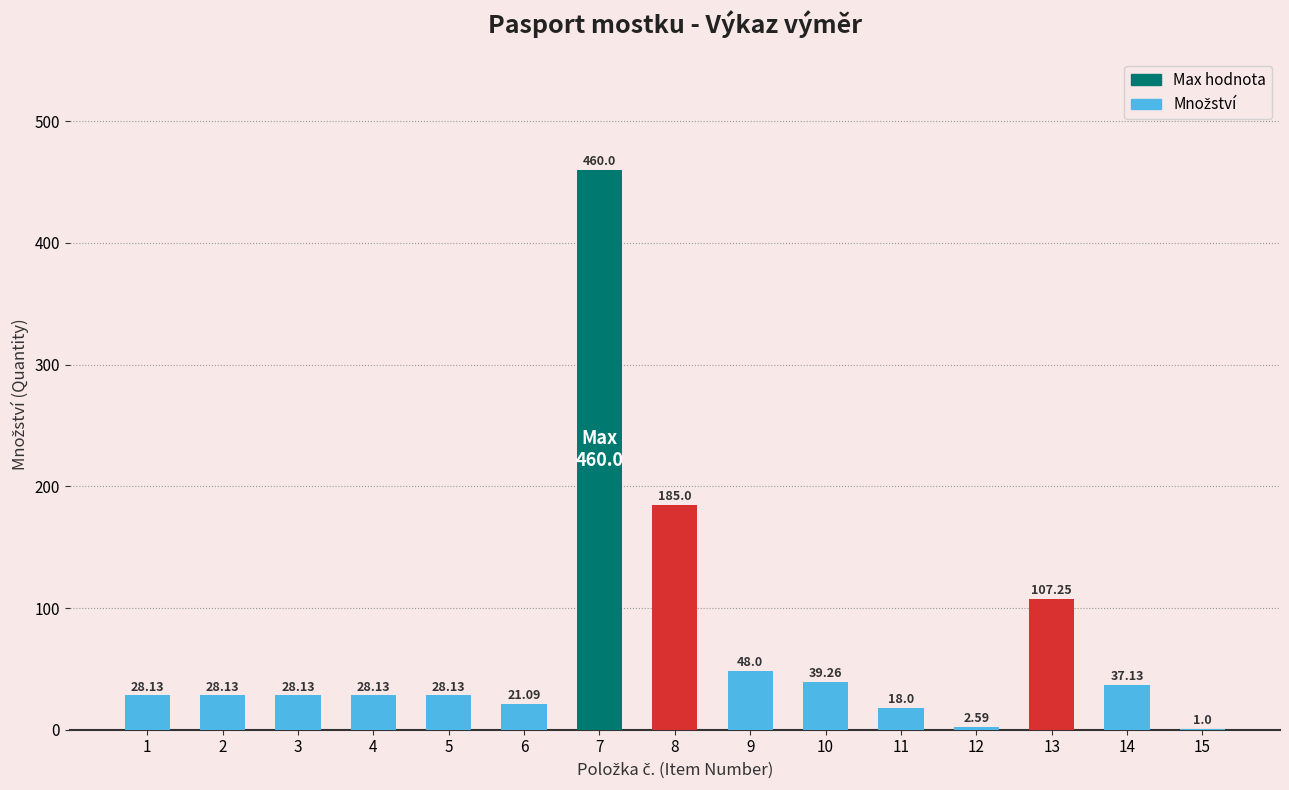

What is the sum of all values?

1060.0